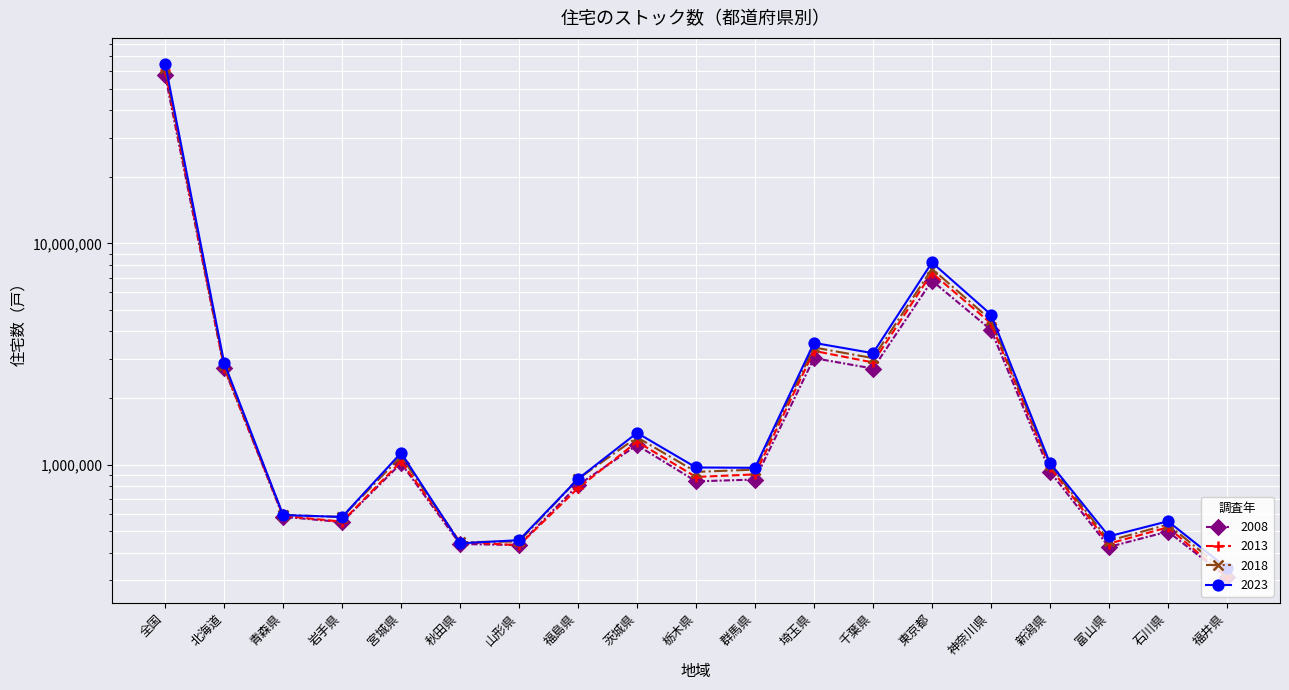

What is the average value of the 2008 series?

4516537